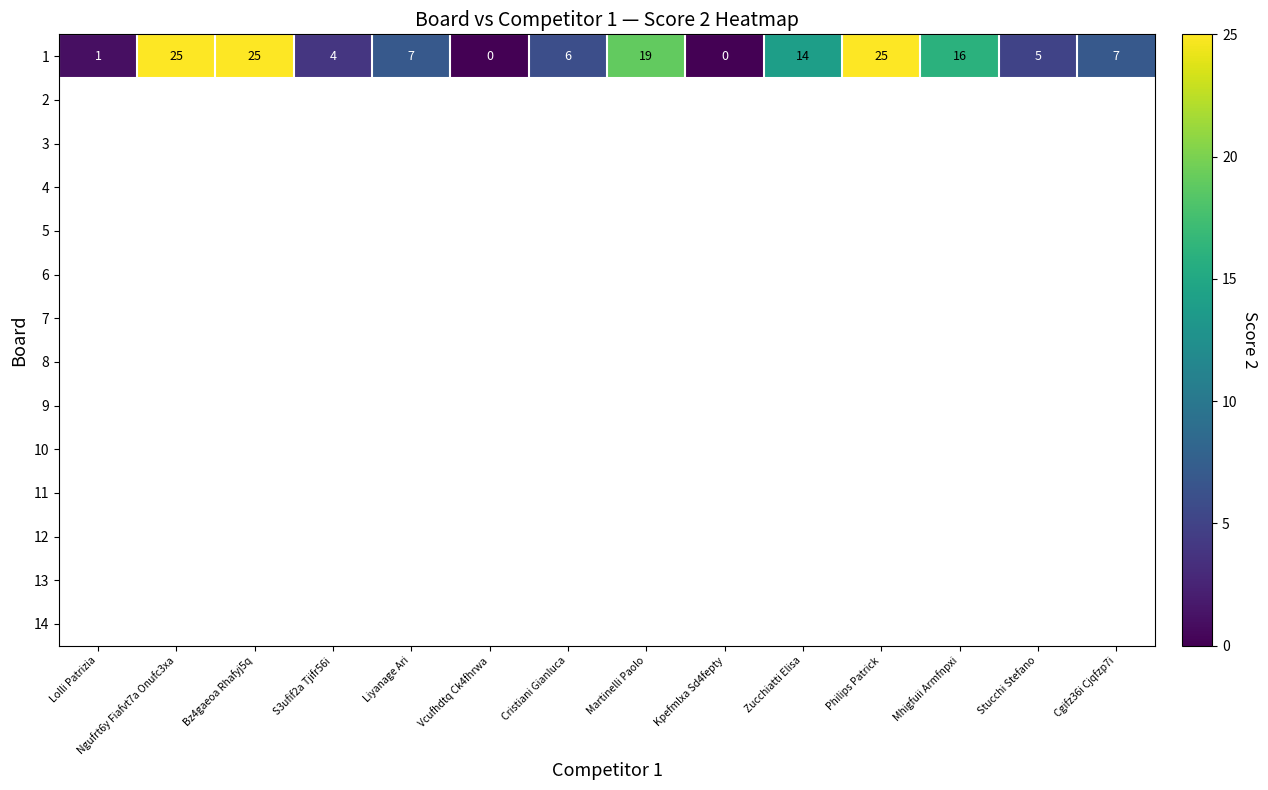

Rank the series by their maximum value, from highest to lowest.

1, 2, 3, 4, 5, 6, 7, 8, 9, 10, 11, 12, 13, 14